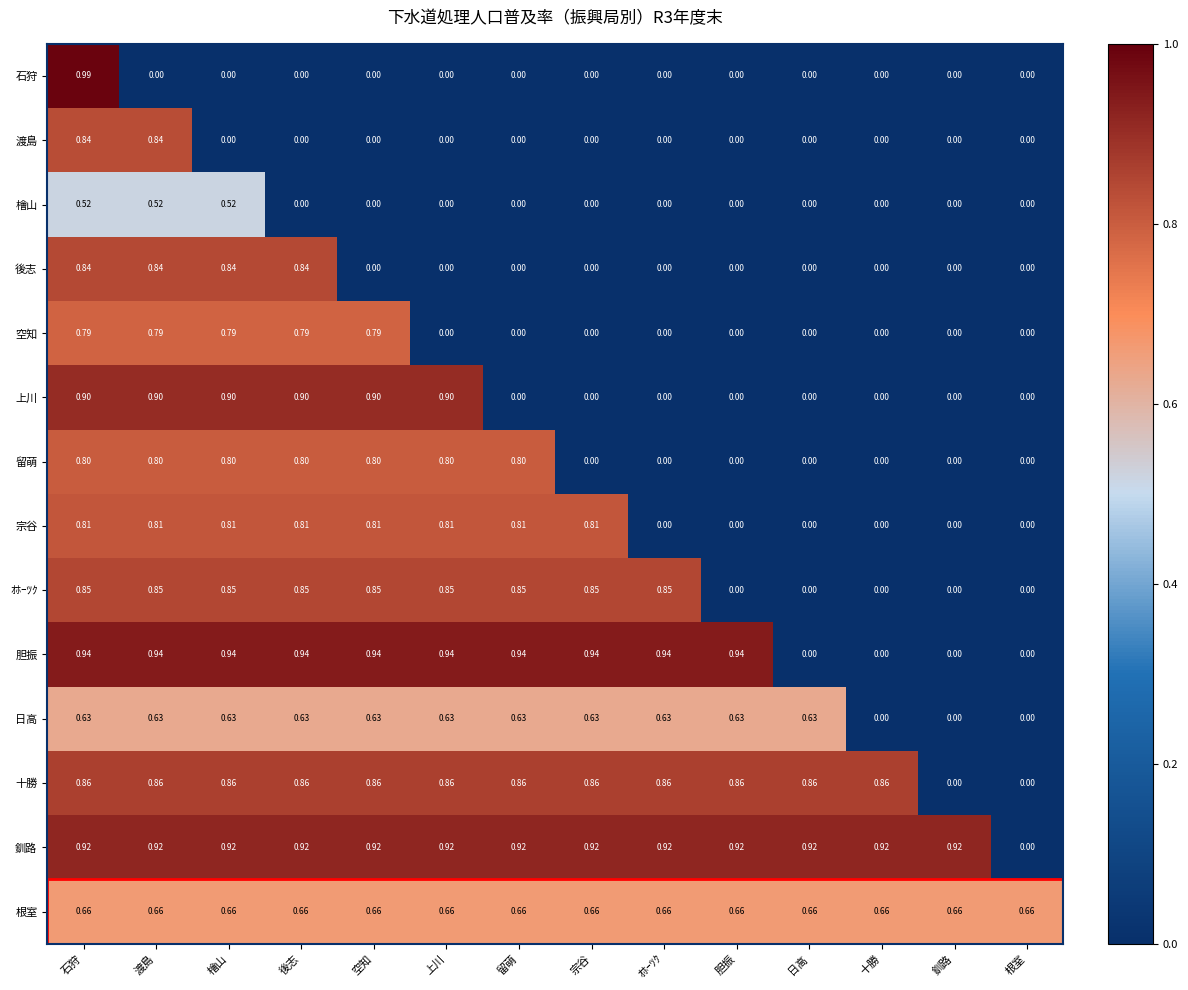

What is the total value across all series at 檜山?

9.5